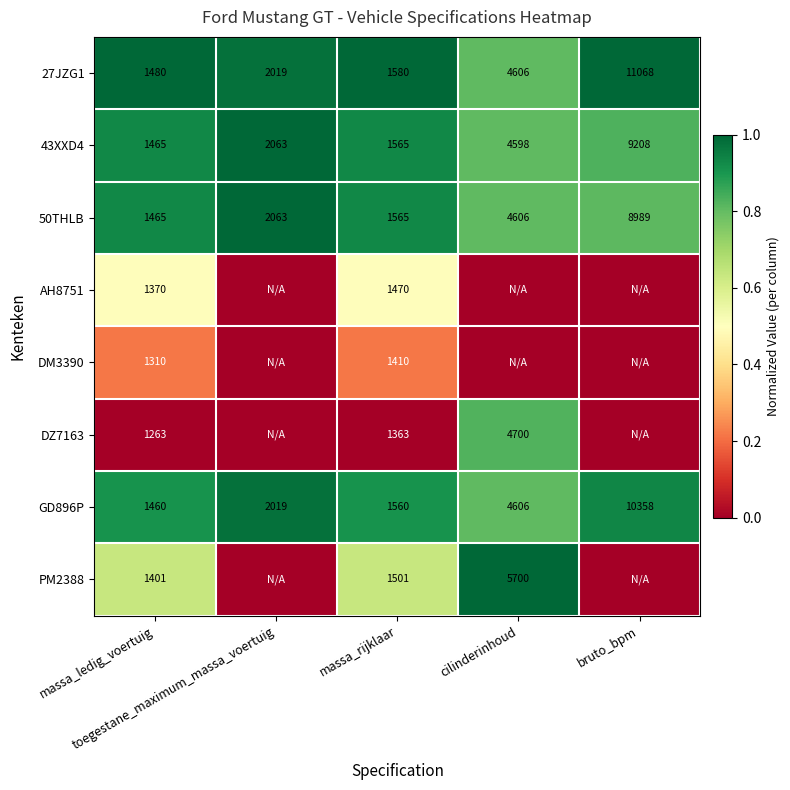

What is the sum of all 50THLB values?

18688